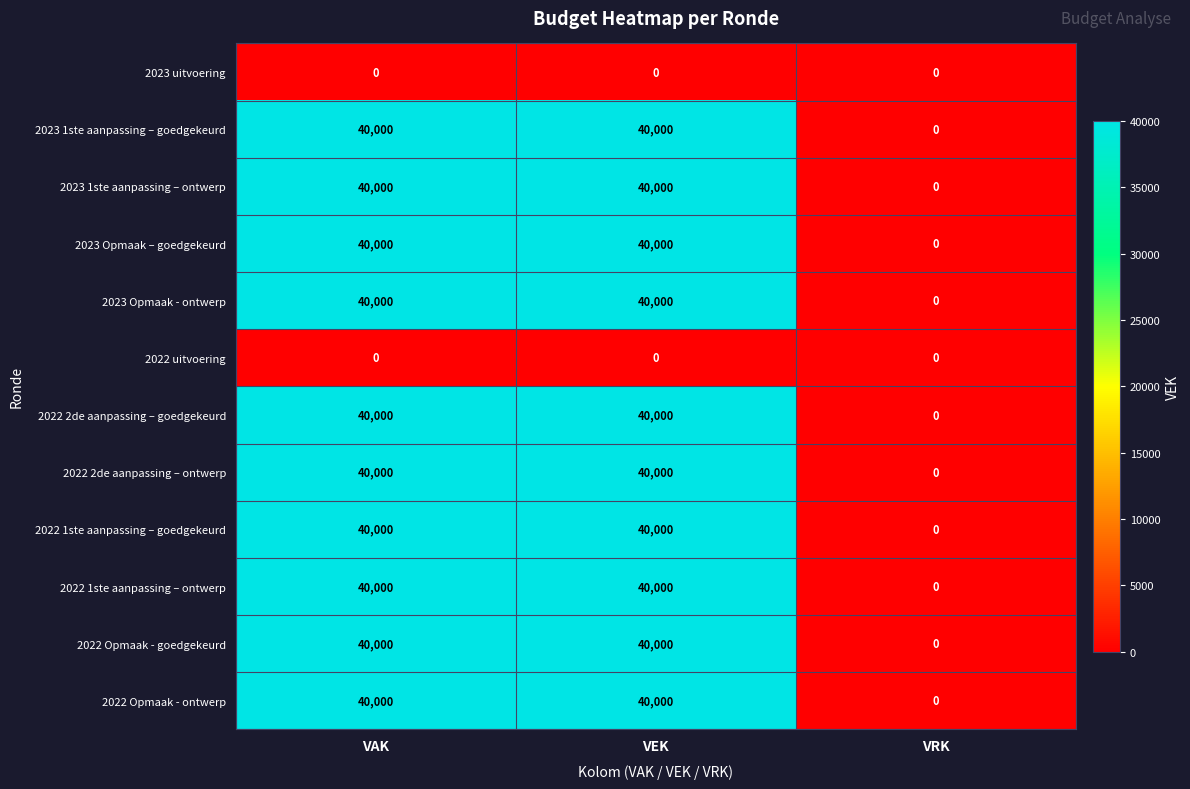

What is the maximum value shown in the chart?

40000